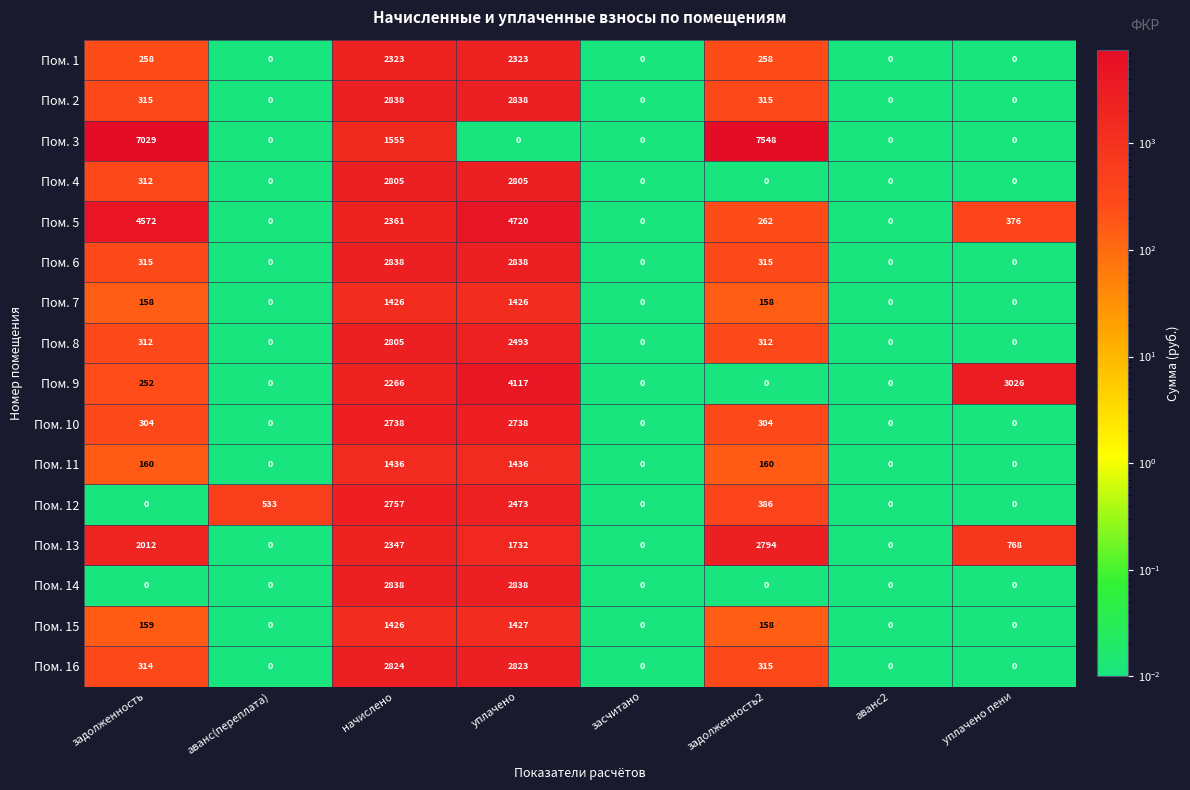

At which label does Пом. 15 first exceed 158?

задолженность